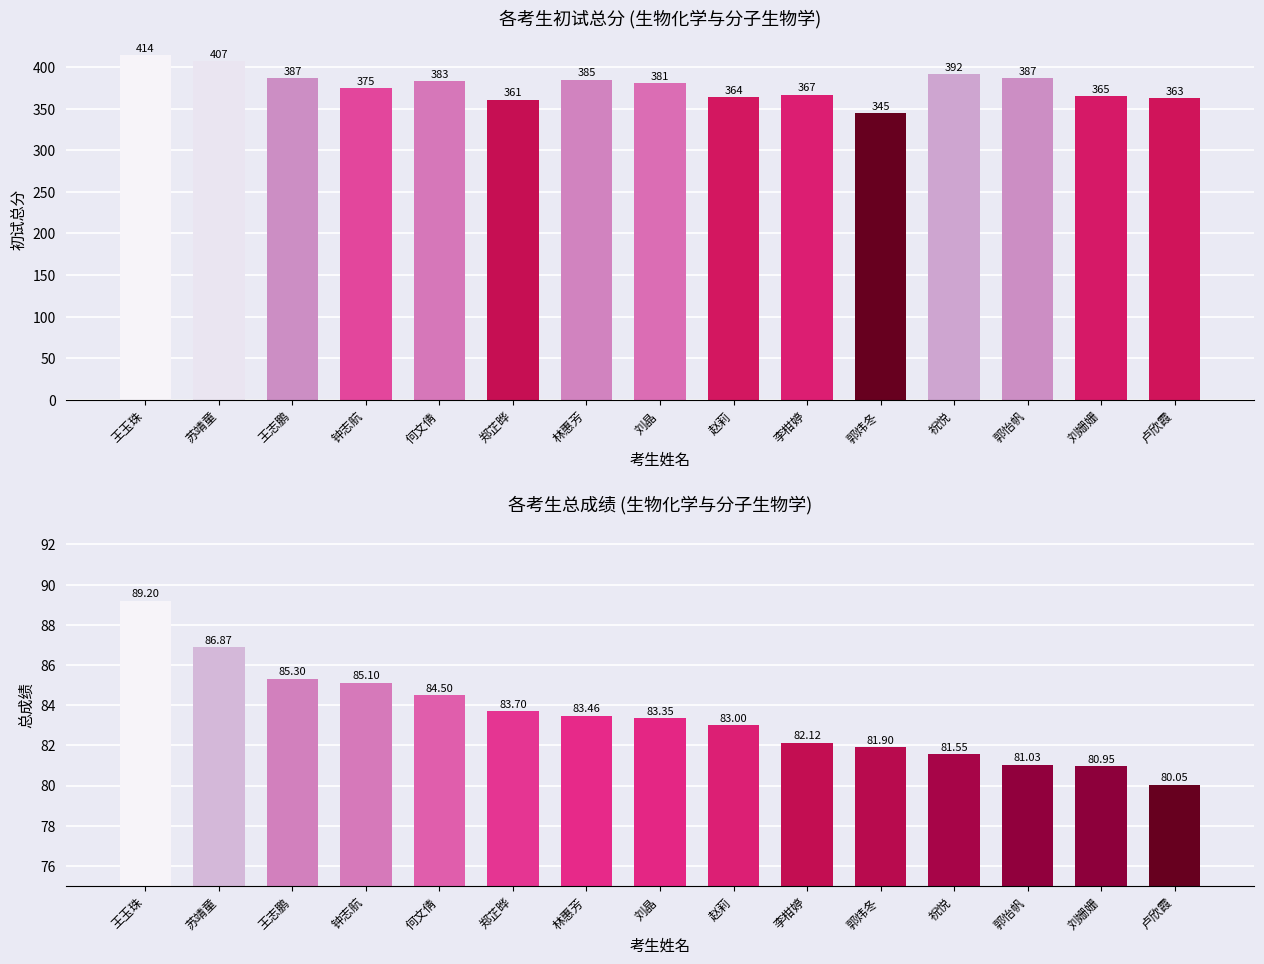

Rank the series by their average value, from highest to lowest.

初试总分, 总成绩